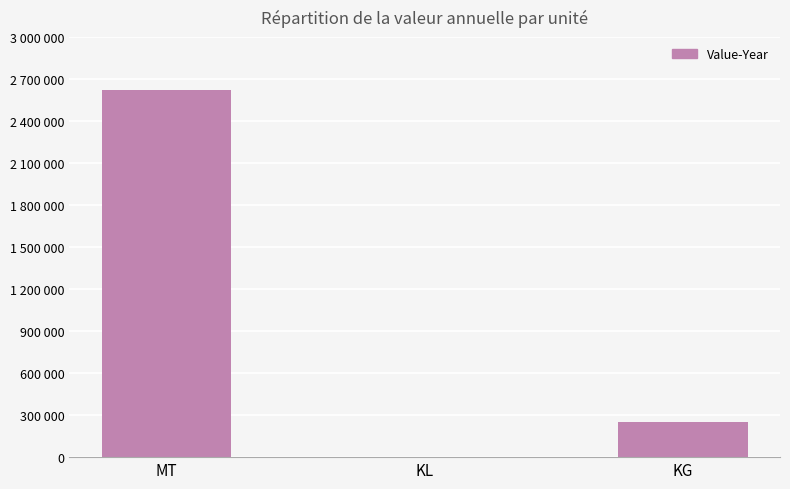

What is the sum of the values at MT and KL?

2619835